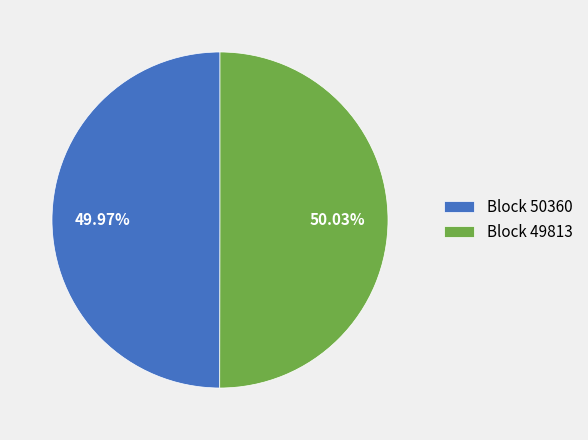

Does any single category account for the majority?

Yes